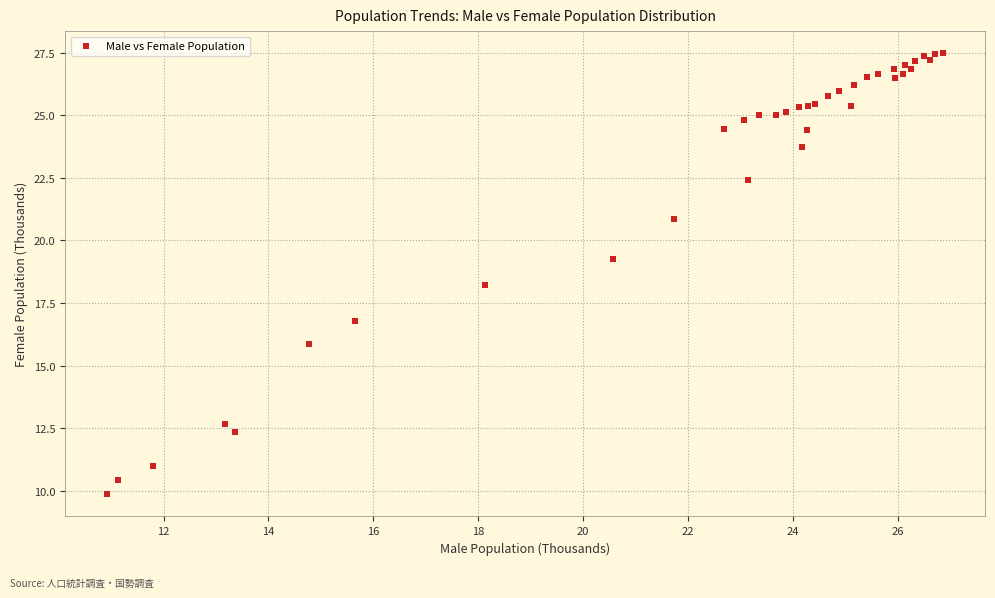

What Y value in the scatter plot is closest to 18?

18.2